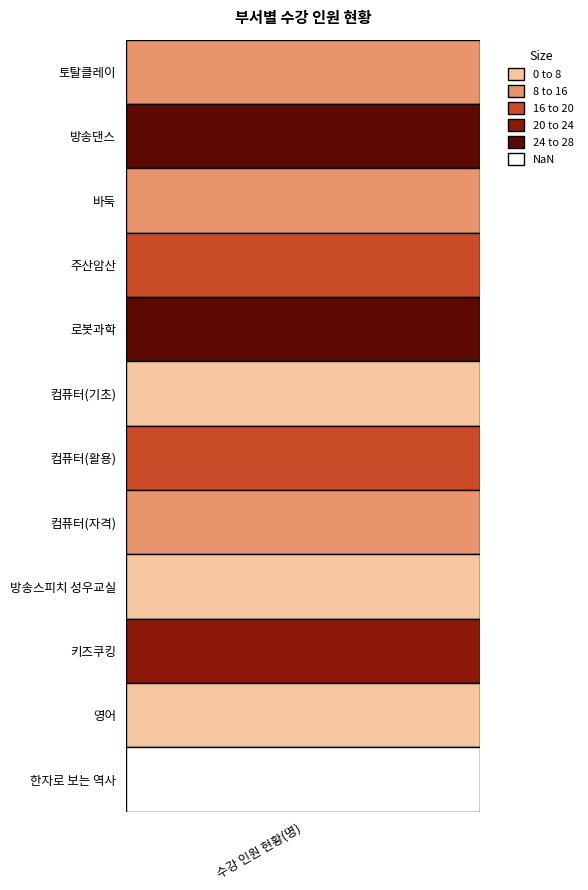

List the labels in order of value, smallest first.

11, 5, 8, 10, 2, 7, 0, 3, 6, 9, 1, 4